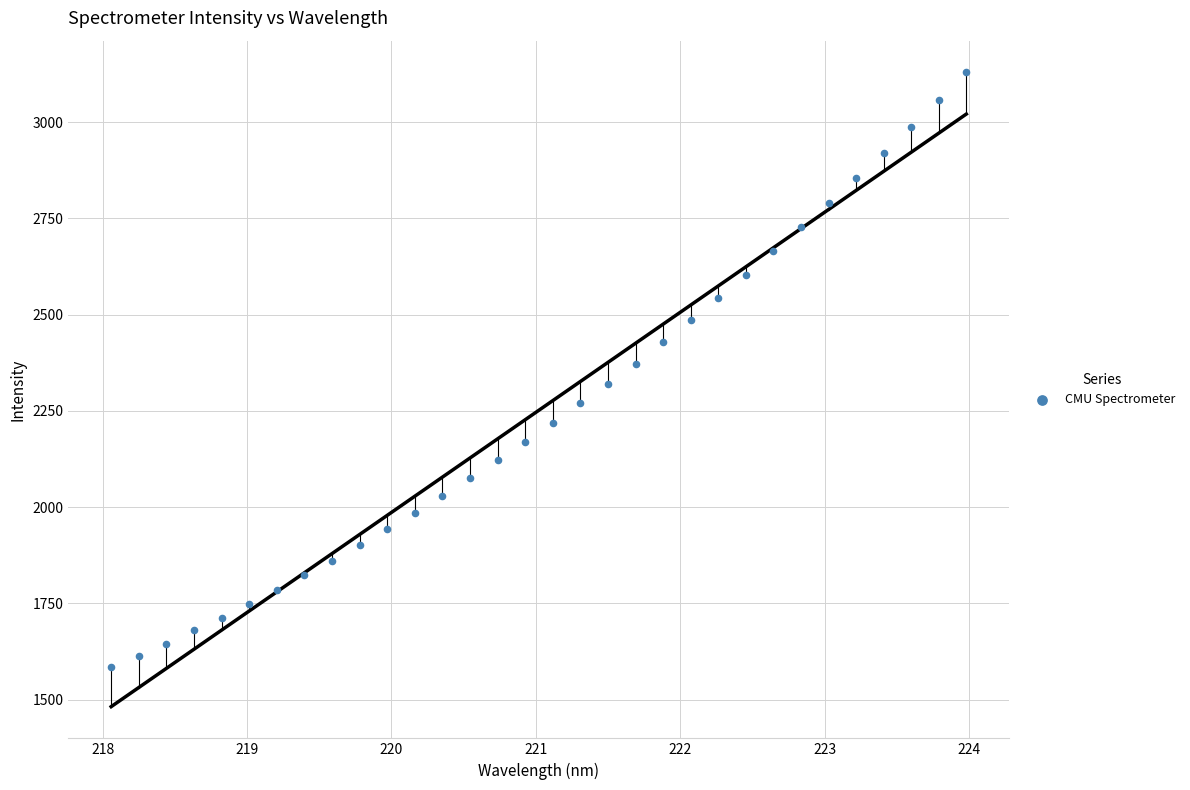

What is the range of Y values (max minus min)?

1545.7